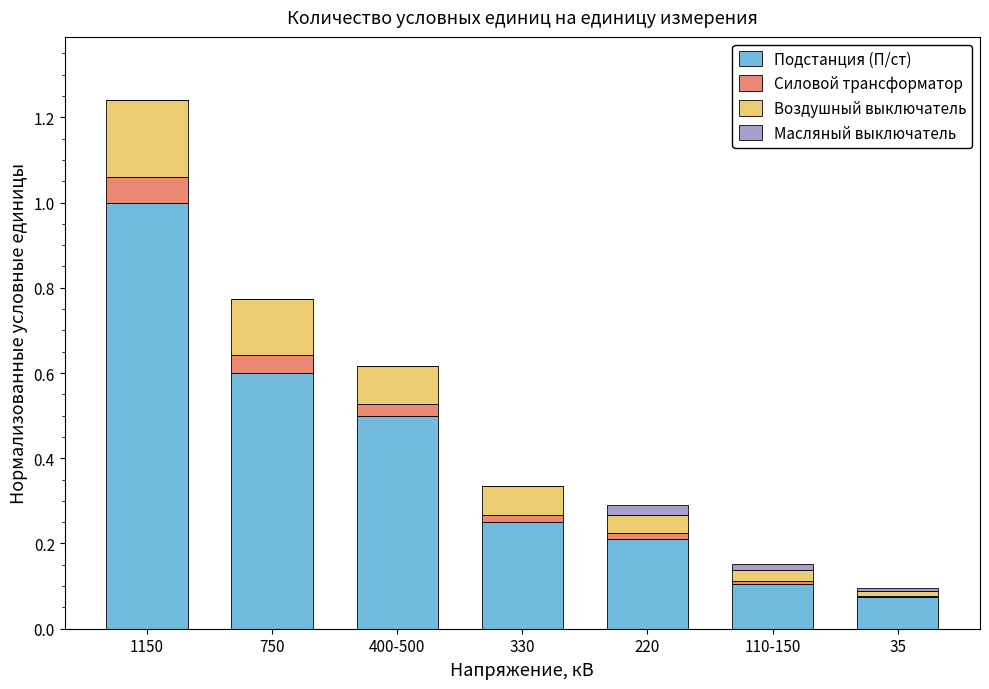

What are all the series names shown in the legend?

Подстанция (П/ст), Силовой трансформатор, Воздушный выключатель, Масляный выключатель